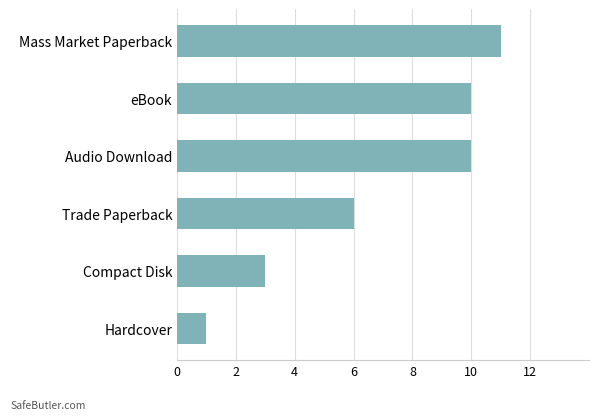

What is the change in value from Mass Market Paperback to Hardcover?

-10